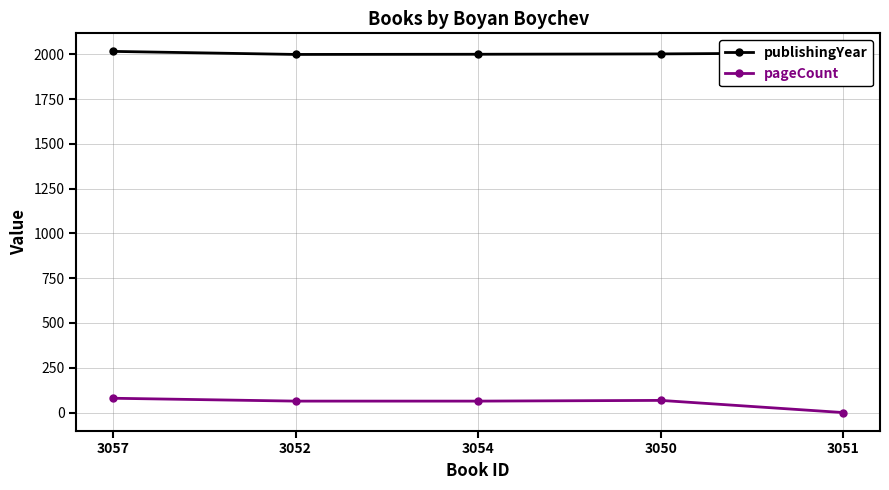

True or false: publishingYear and pageCount intersect in this chart.

False